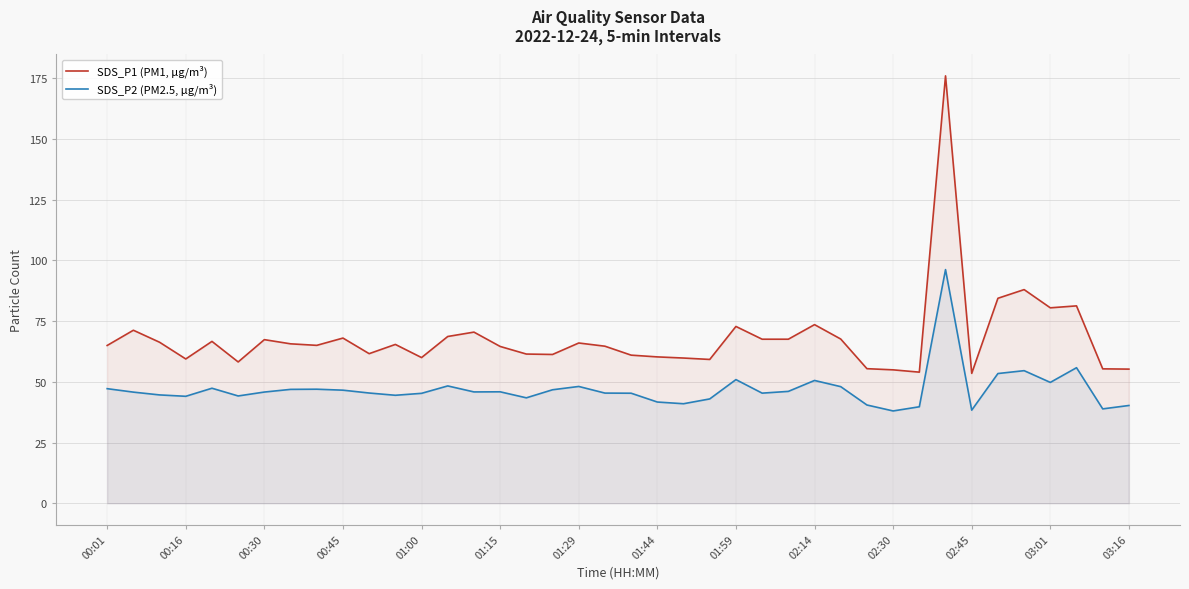

Rank the series at 01:00 from lowest to highest value.

SDS_P2 (PM2.5, µg/m³), SDS_P1 (PM1, µg/m³)